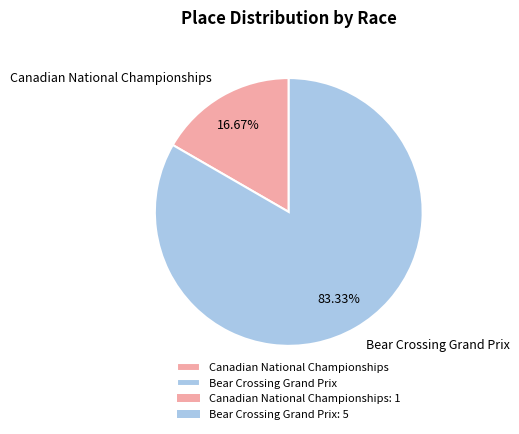

Between Canadian National Championships and Bear Crossing Grand Prix, which is larger?

Bear Crossing Grand Prix